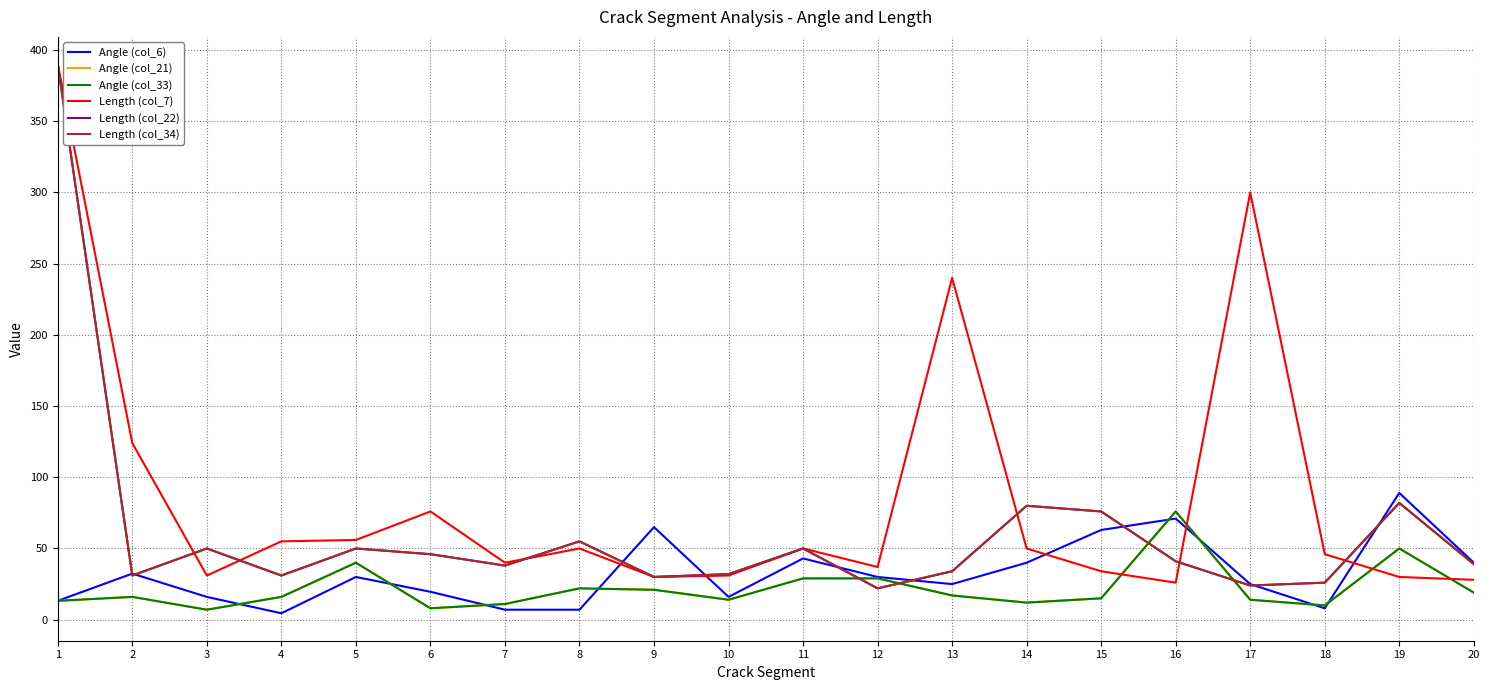

Where does the Angle (col_33) series first go above 16?

5